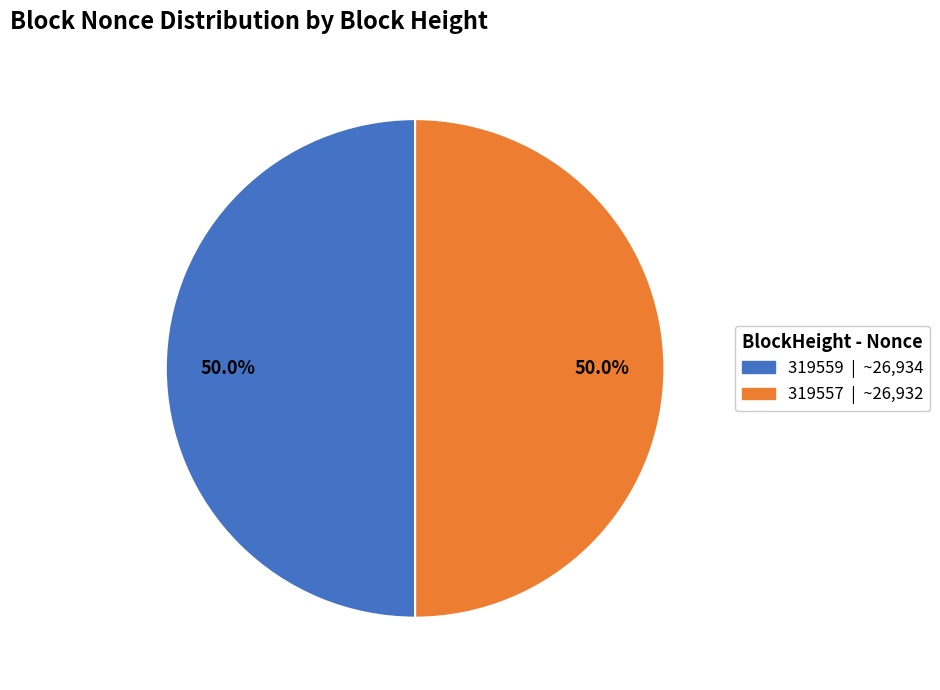

Combined, do 319559 and 319557 account for over 50%?

Yes